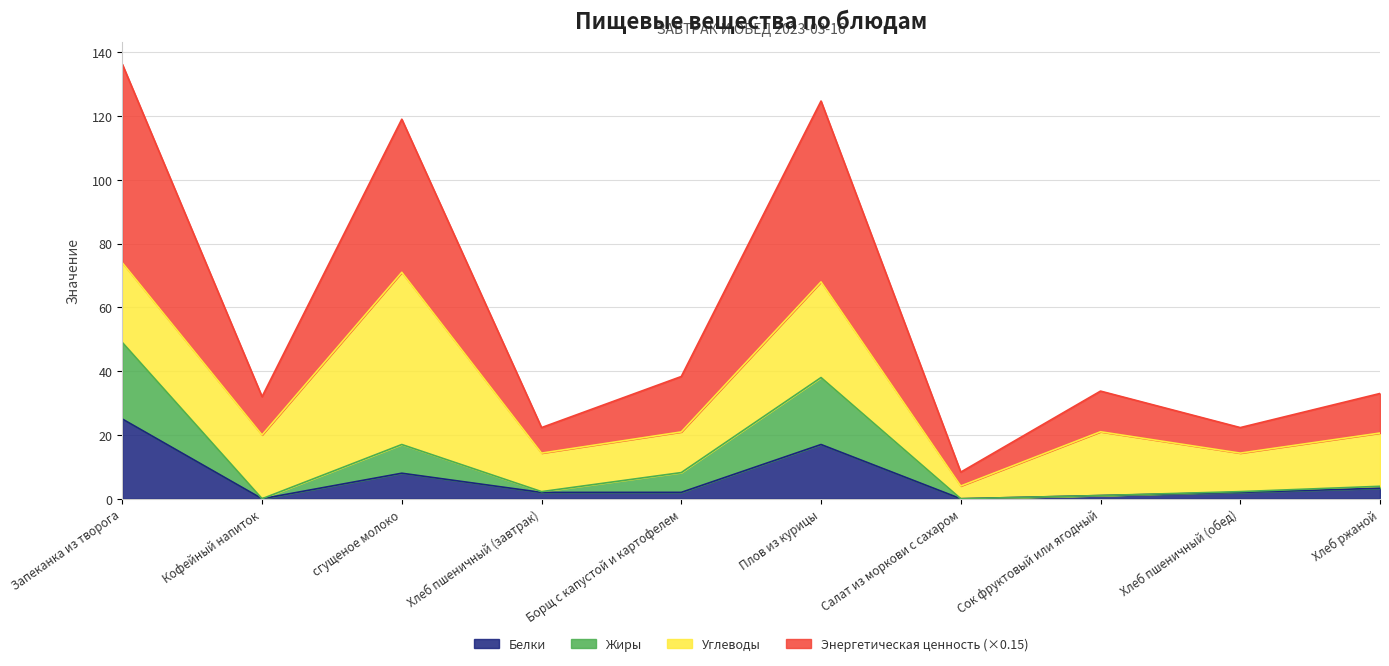

How many data points in Белки are above 2?

4